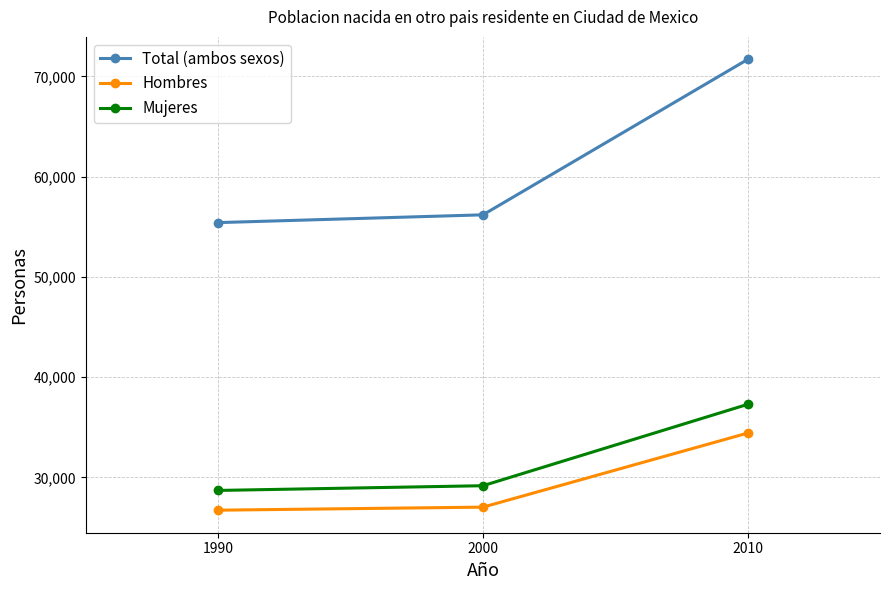

Count the number of categories in the chart.

3